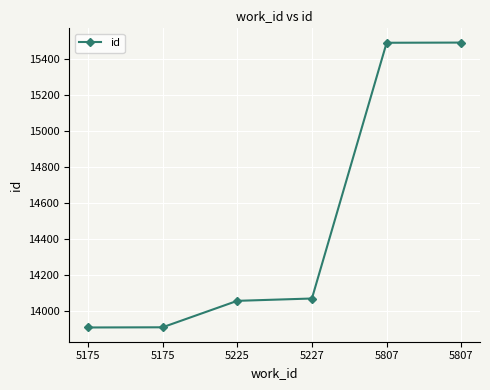

Is this an area chart (filled region under the line)?

No